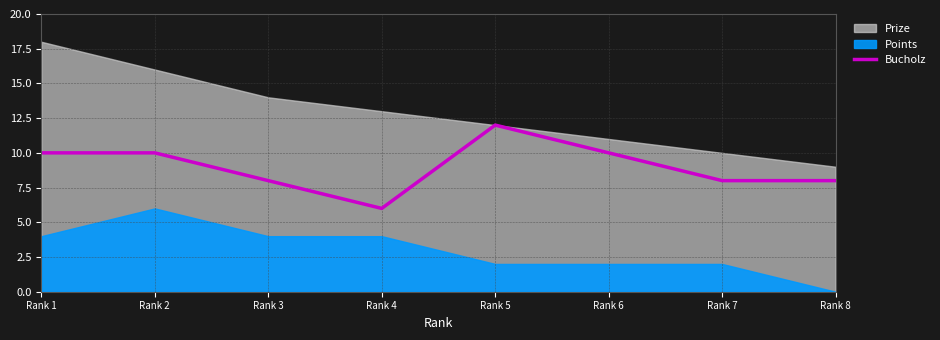

How many values are between 8 and 10?

6